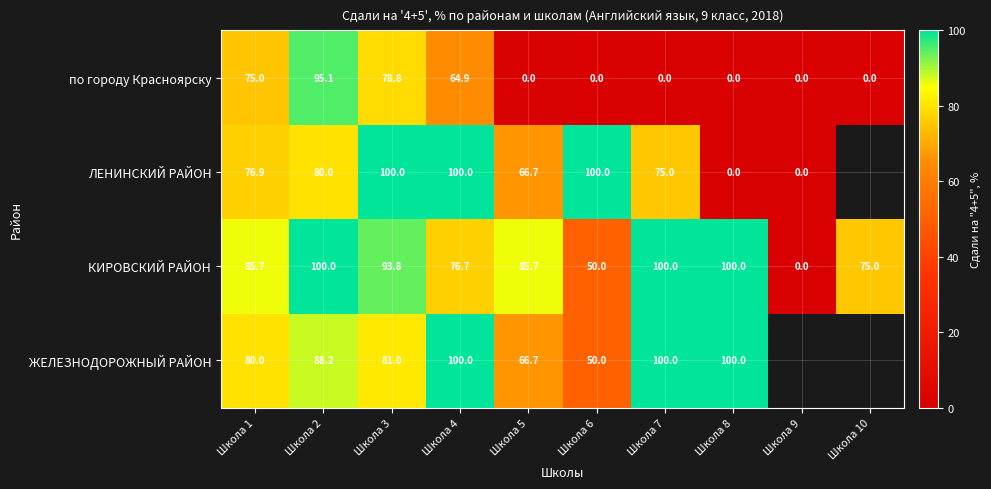

What is the total value across all series at Школа 4?

341.6